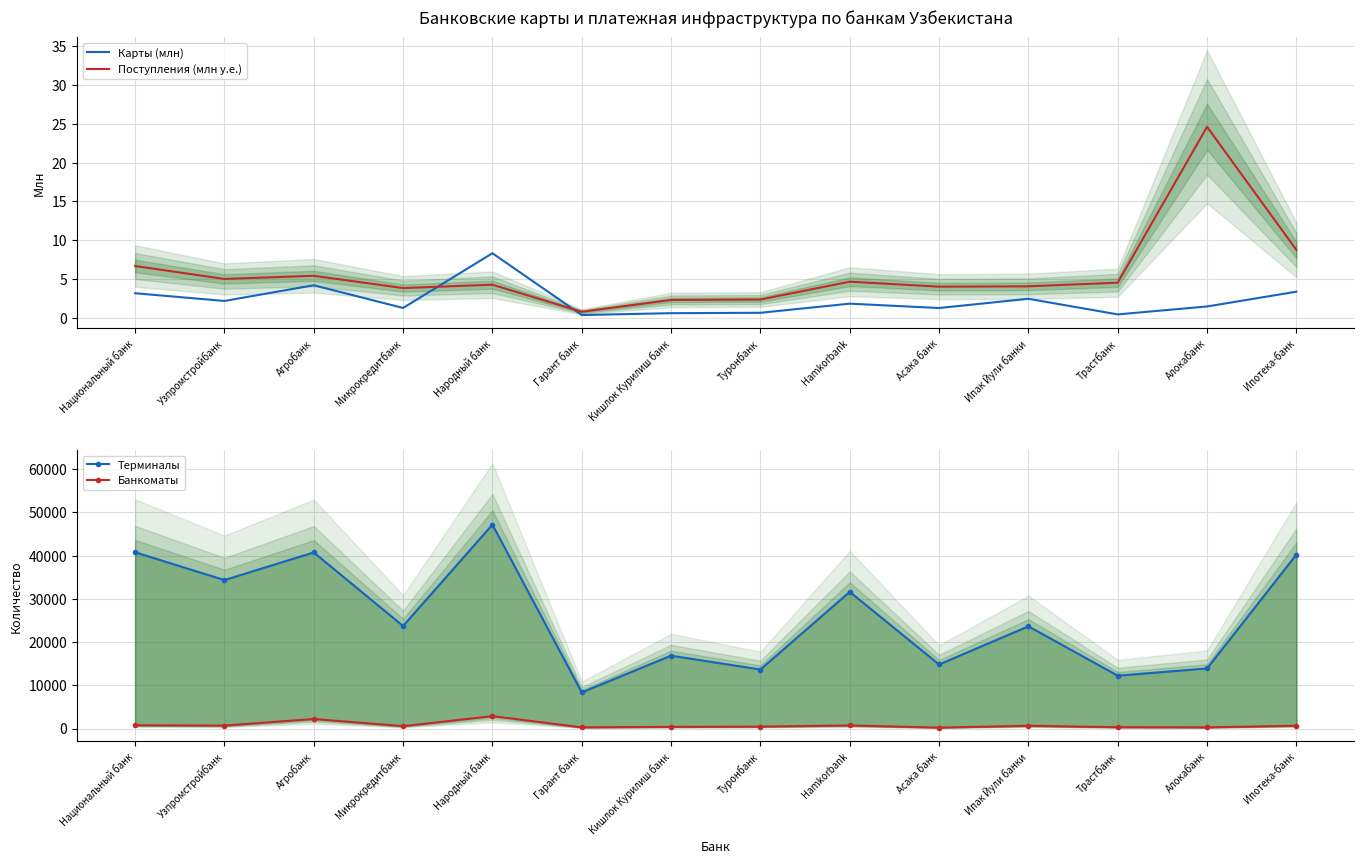

Which series has the largest total across all categories?

Терминалы